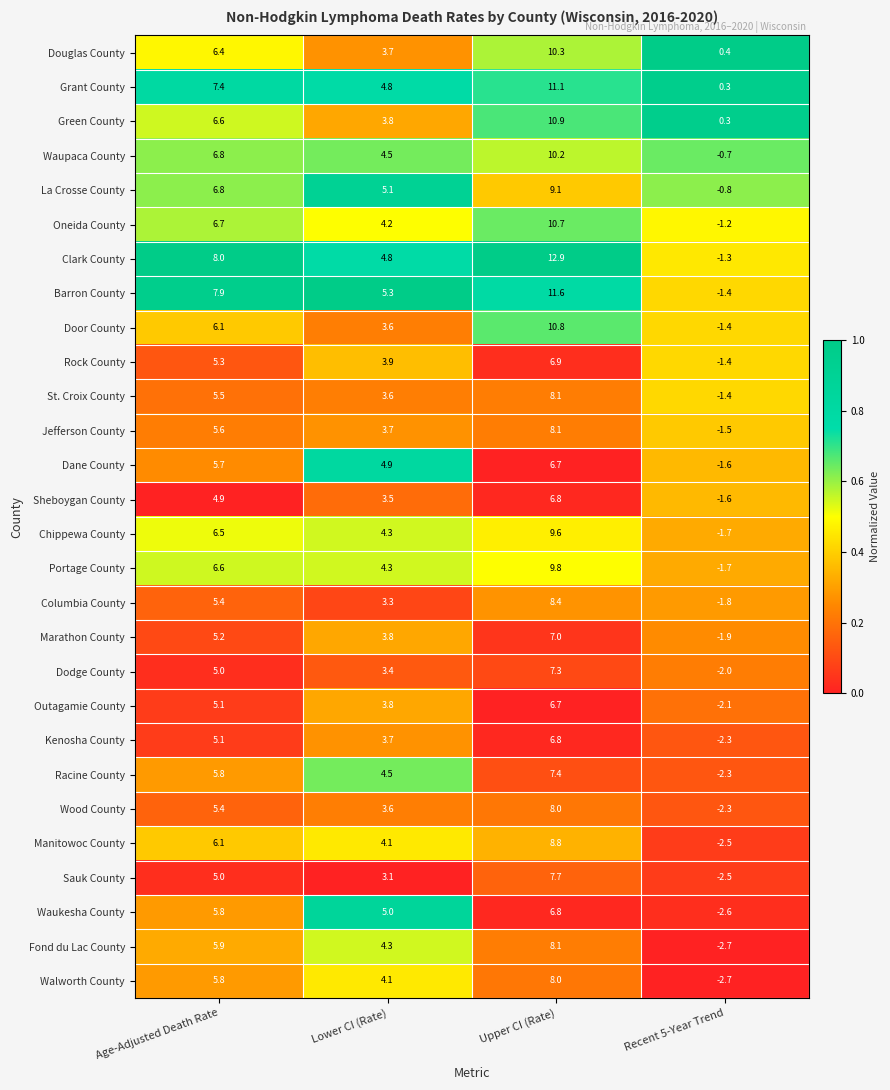

Which series has the widest spread of values?

Clark County